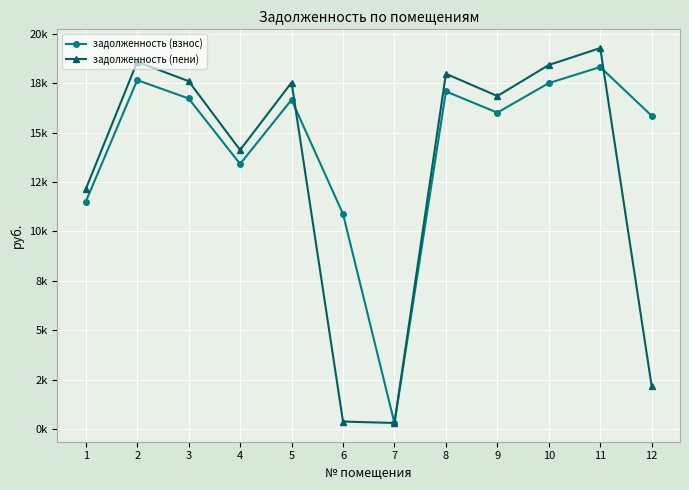

Does the chart display data point markers on the line(s)?

Yes